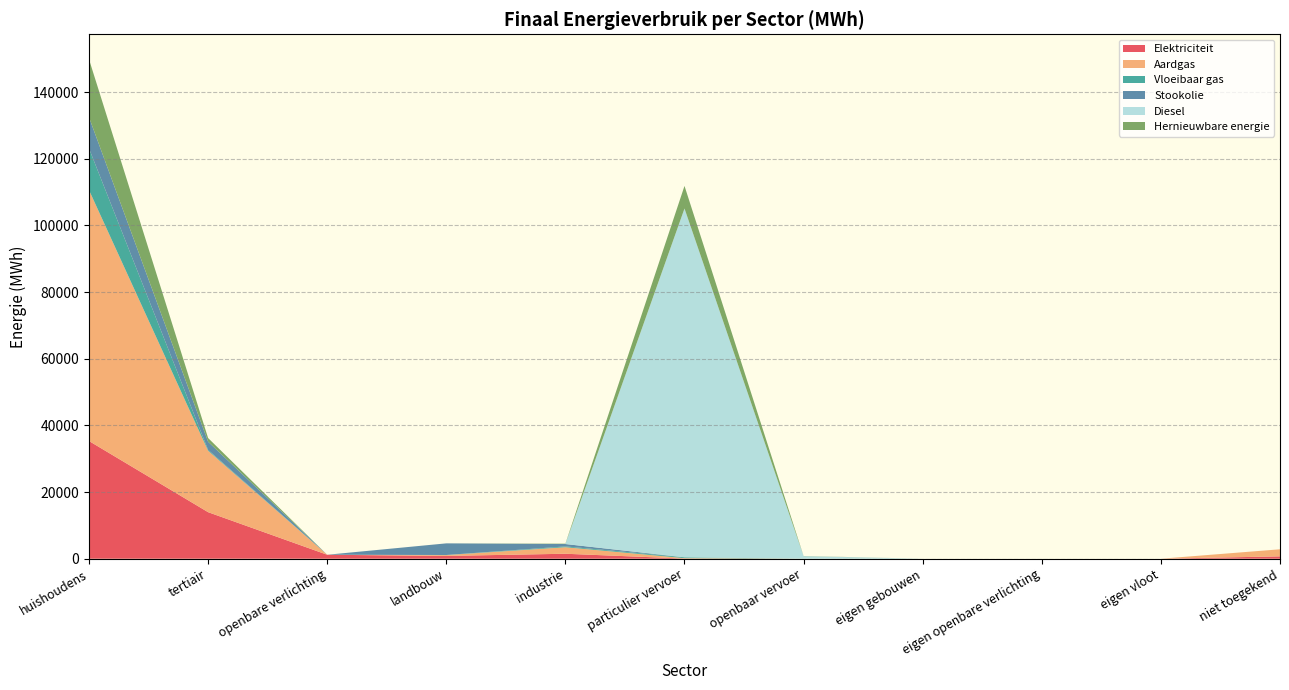

Reading left to right, list all the values displayed in this chart.

Elektriciteit: huishoudens=35321.1	tertiair=13967.7	openbare verlichting=1189.8	landbouw=838.0	industrie=1490.4	particulier vervoer=46.3	openbaar vervoer=0.0	eigen gebouwen=0.0	eigen openbare verlichting=0.0	eigen vloot=0.0	niet toegekend=710.2
Aardgas: huishoudens=75291.1	tertiair=18429.9	openbare verlichting=0.0	landbouw=253.1	industrie=1955.8	particulier vervoer=130.9	openbaar vervoer=0.0	eigen gebouwen=0.0	eigen openbare verlichting=0.0	eigen vloot=0.0	niet toegekend=2119.3
Vloeibaar gas: huishoudens=12496.0	tertiair=258.3	openbare verlichting=0.0	landbouw=24.6	industrie=244.4	particulier vervoer=248.4	openbaar vervoer=0.0	eigen gebouwen=0.0	eigen openbare verlichting=0.0	eigen vloot=0.0	niet toegekend=0.0
Stookolie: huishoudens=9363.8	tertiair=2453.4	openbare verlichting=0.0	landbouw=3491.0	industrie=716.4	particulier vervoer=0.0	openbaar vervoer=0.0	eigen gebouwen=0.0	eigen openbare verlichting=0.0	eigen vloot=0.0	niet toegekend=0.0
Diesel: huishoudens=0.0	tertiair=0.0	openbare verlichting=0.0	landbouw=0.0	industrie=0.0	particulier vervoer=104651.2	openbaar vervoer=770.5	eigen gebouwen=0.0	eigen openbare verlichting=0.0	eigen vloot=0.0	niet toegekend=0.0
Hernieuwbare energie: huishoudens=17388.5	tertiair=1103.6	openbare verlichting=0.0	landbouw=0.0	industrie=107.8	particulier vervoer=6778.6	openbaar vervoer=43.8	eigen gebouwen=0.0	eigen openbare verlichting=0.0	eigen vloot=0.0	niet toegekend=0.0